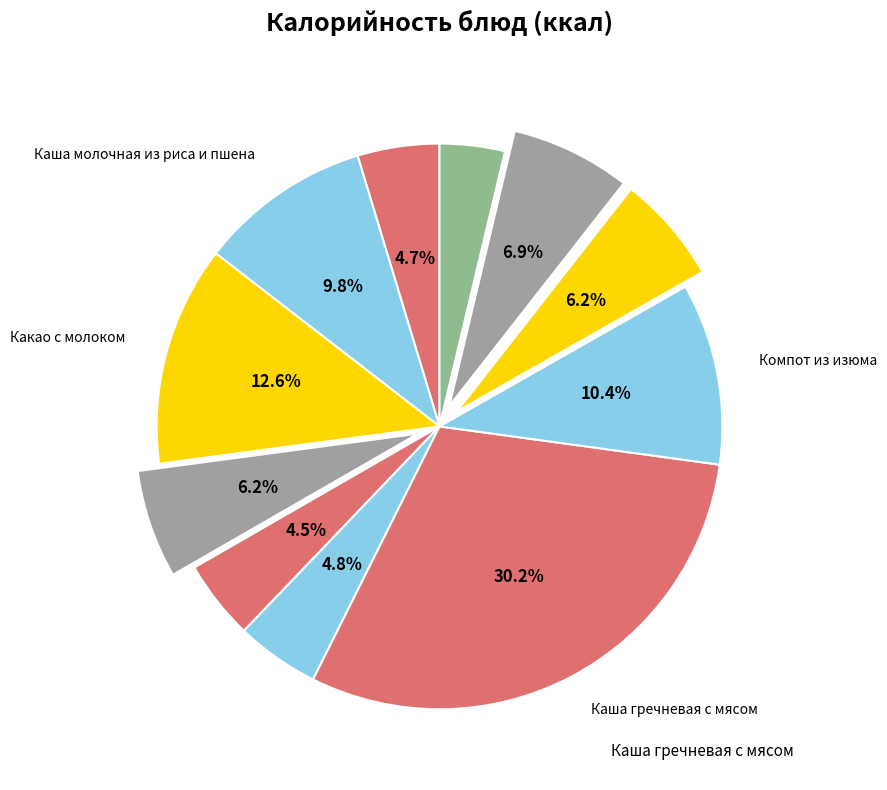

How many slices are in this pie chart?

11